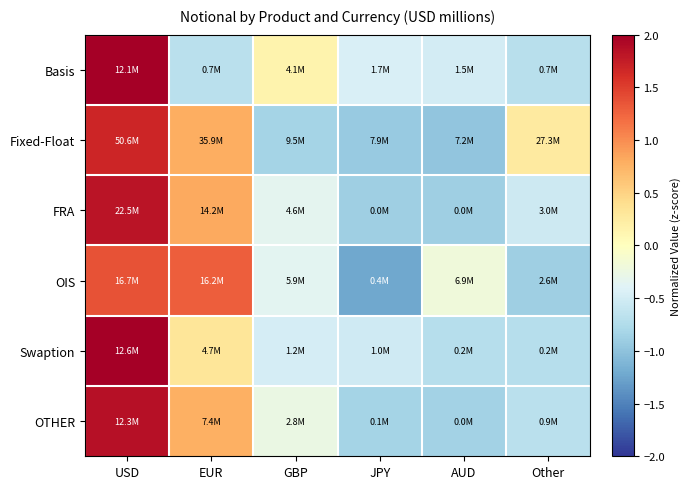

At EUR, list the series in order from smallest to largest.

Basis, Swaption, OTHER, Fixed-Float, FRA, OIS